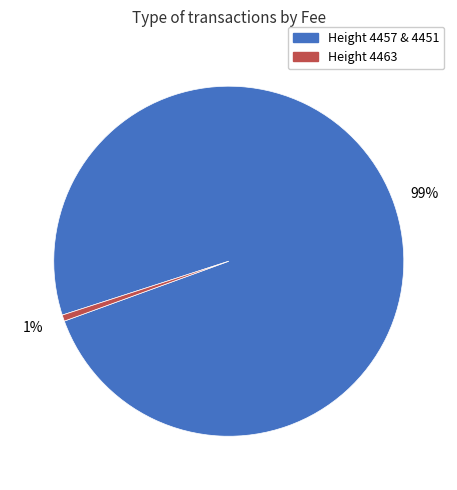

Do Height 4457 & 4451 and Height 4463 together represent more than half of the pie?

Yes